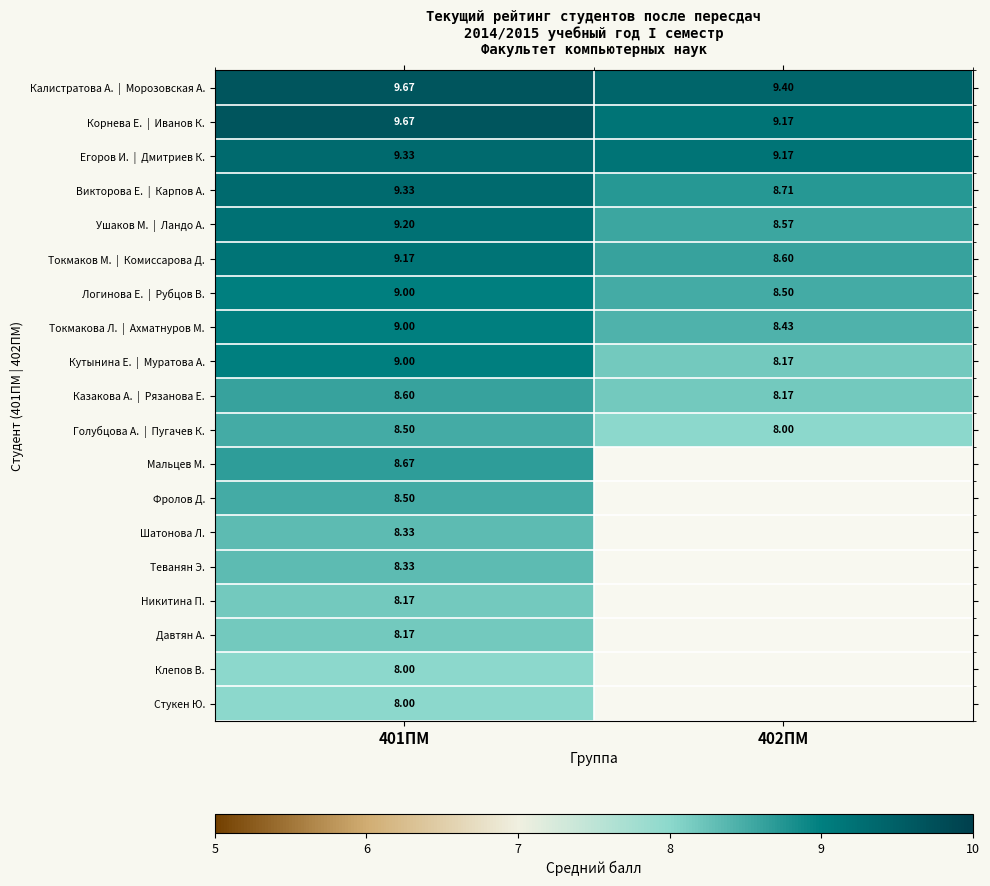

Count the number of categories in the chart.

2